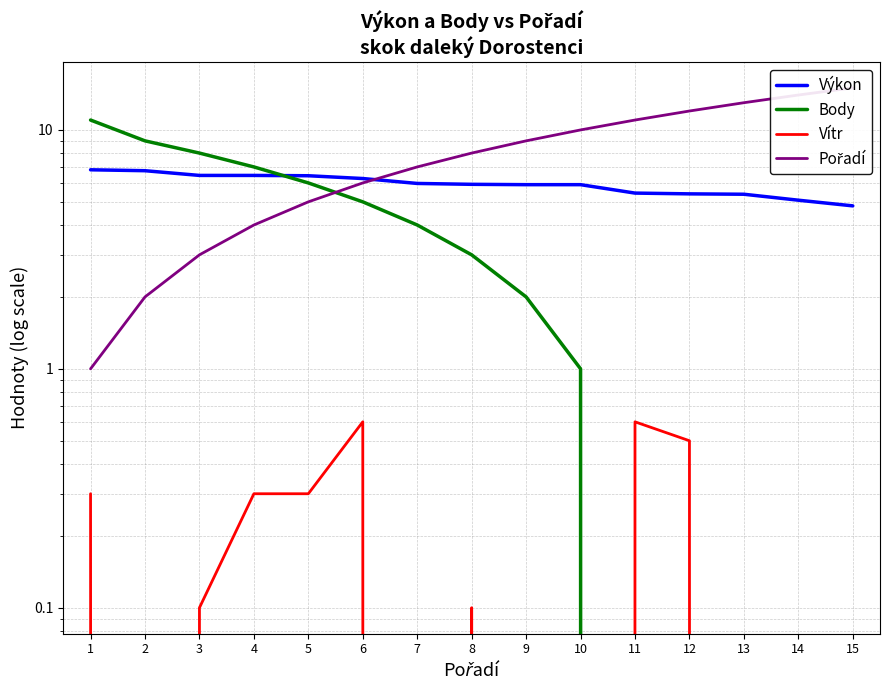

What is the difference between the maximum and second lowest values in the Body series?

11.0